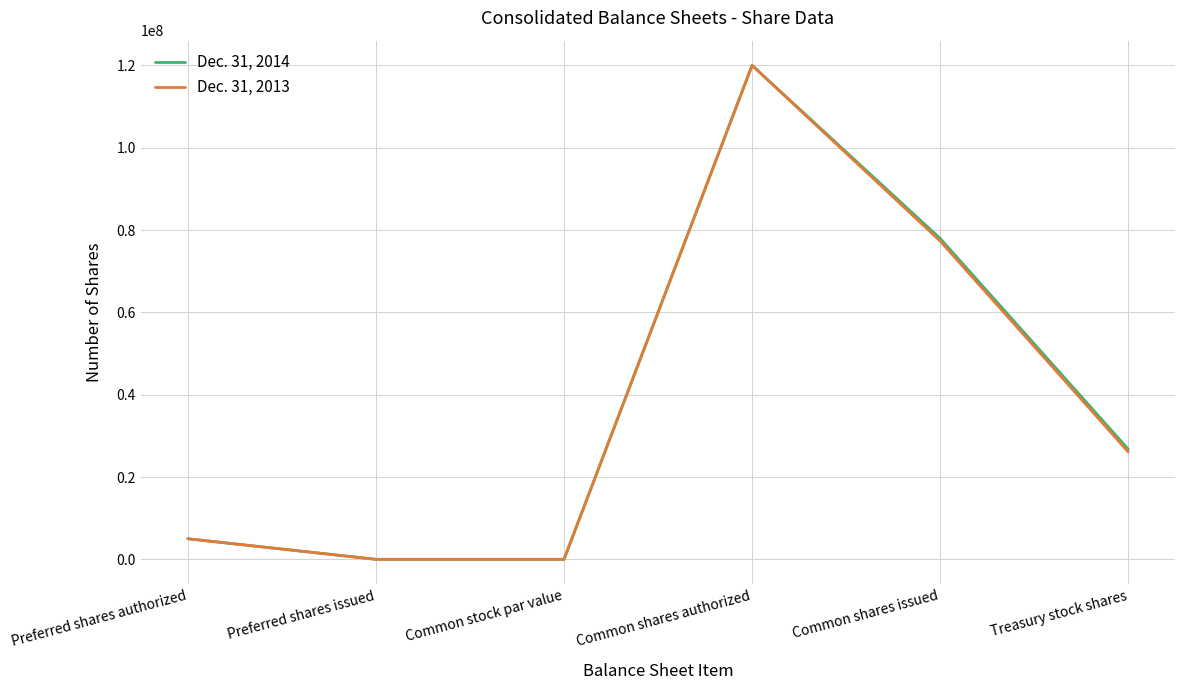

Is the value of Dec. 31, 2014 at Common shares authorized greater than the value of Dec. 31, 2013 at Preferred shares issued?

Yes